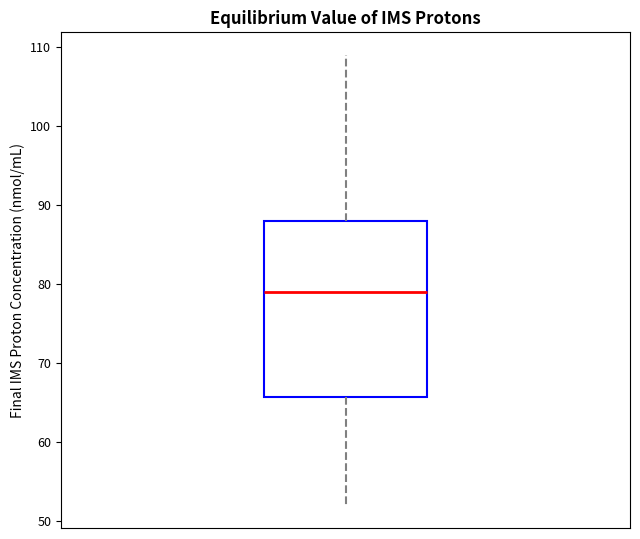

Transcribe this box plot: give where the median line is, the range the box spans, and where the two whiskers end, as read against the y-axis. The values are not printed on the chart, so give them approximately, as read against the axis.

median 79, box 66 to 88, whiskers 52 to 109